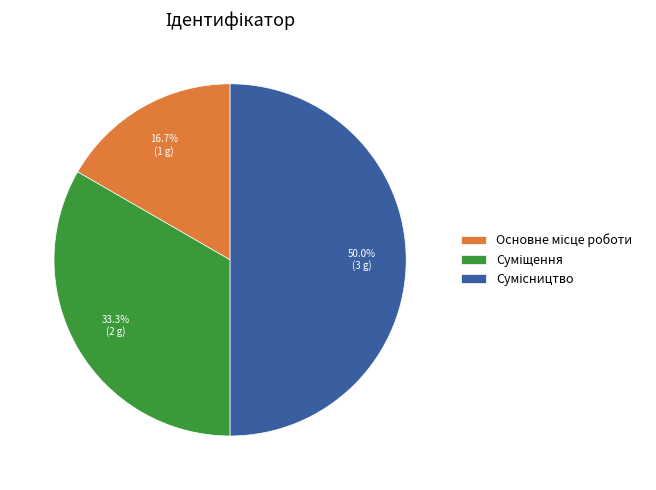

Is the sum of Сумісництво and Суміщення greater than half?

Yes